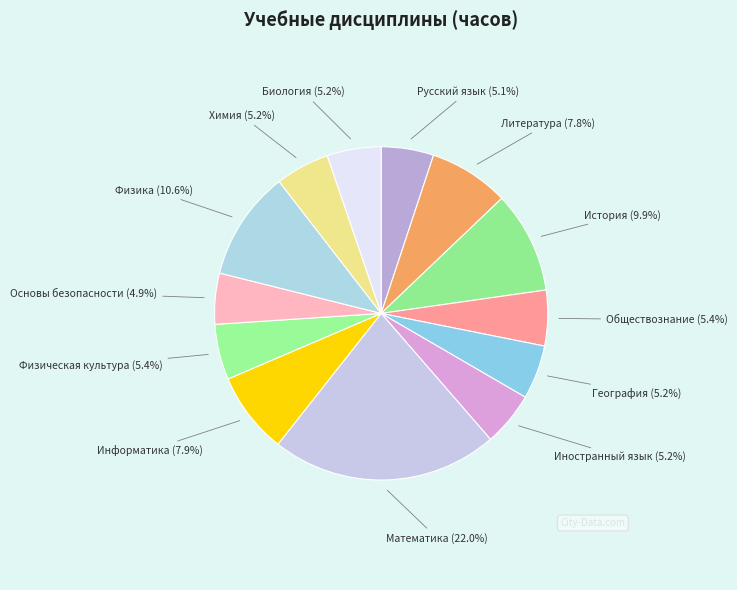

To the nearest percent, what is the difference between the largest and smallest slice percentages?

17%